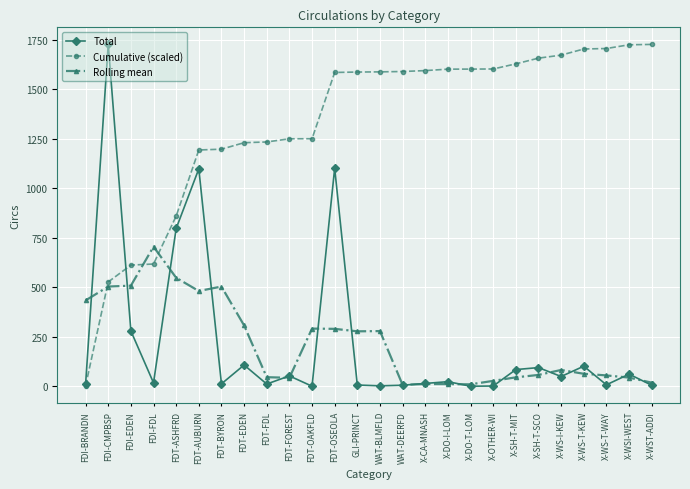

Between FDT-EDEN and FDT-OSEOLA, which series saw the biggest shift?

Total